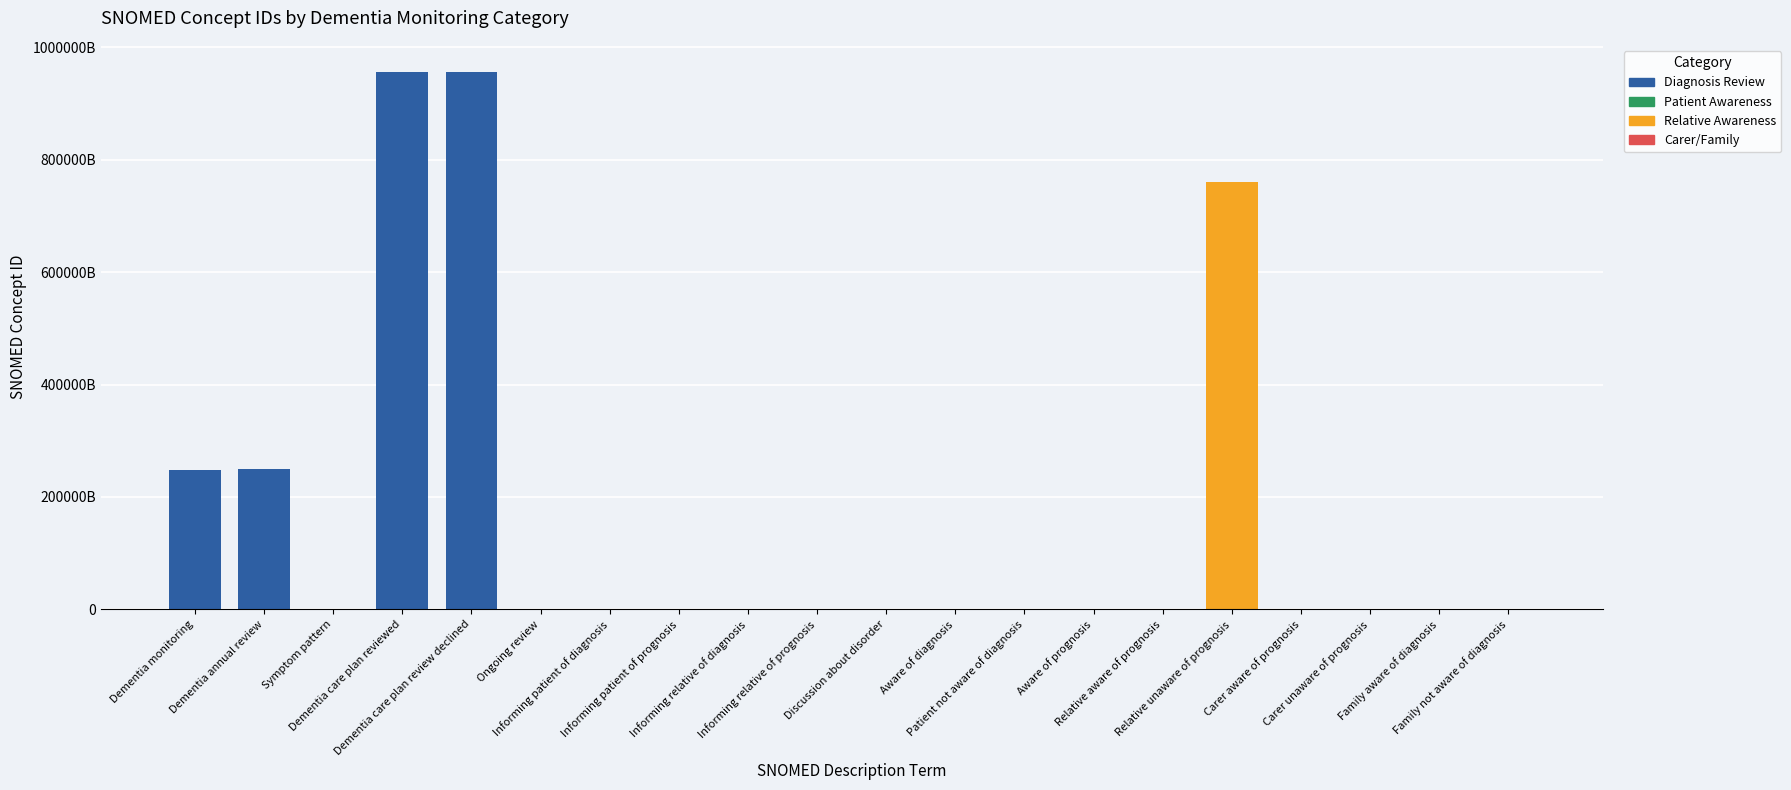

Which category has the highest value across all series?

Dementia care plan review declined